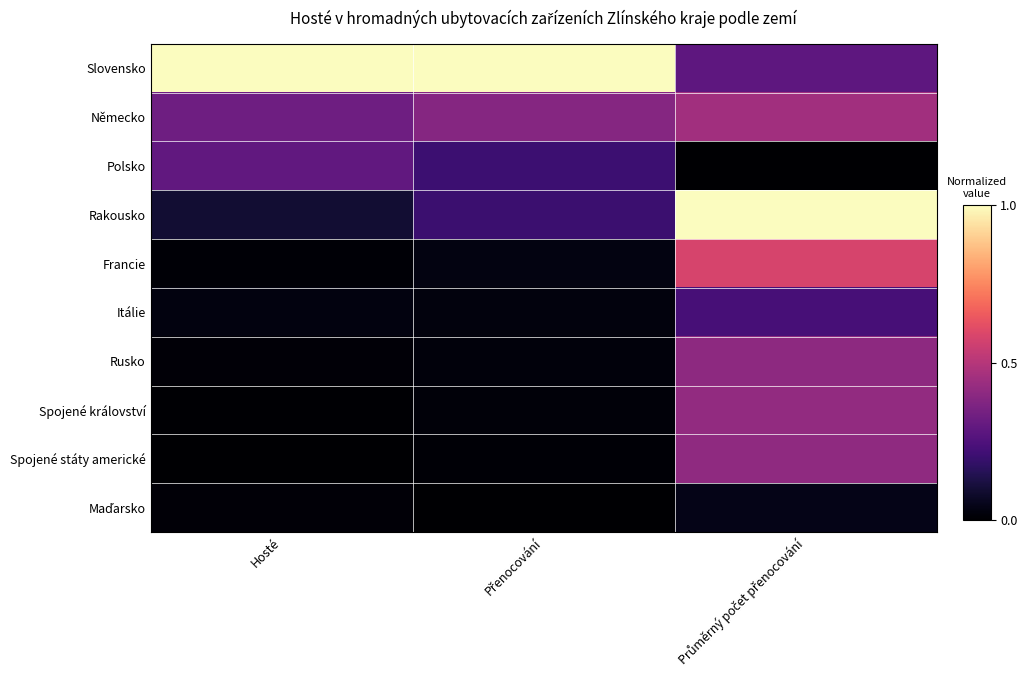

What is the total value across all series at Průměrný počet přenocování?

3.8